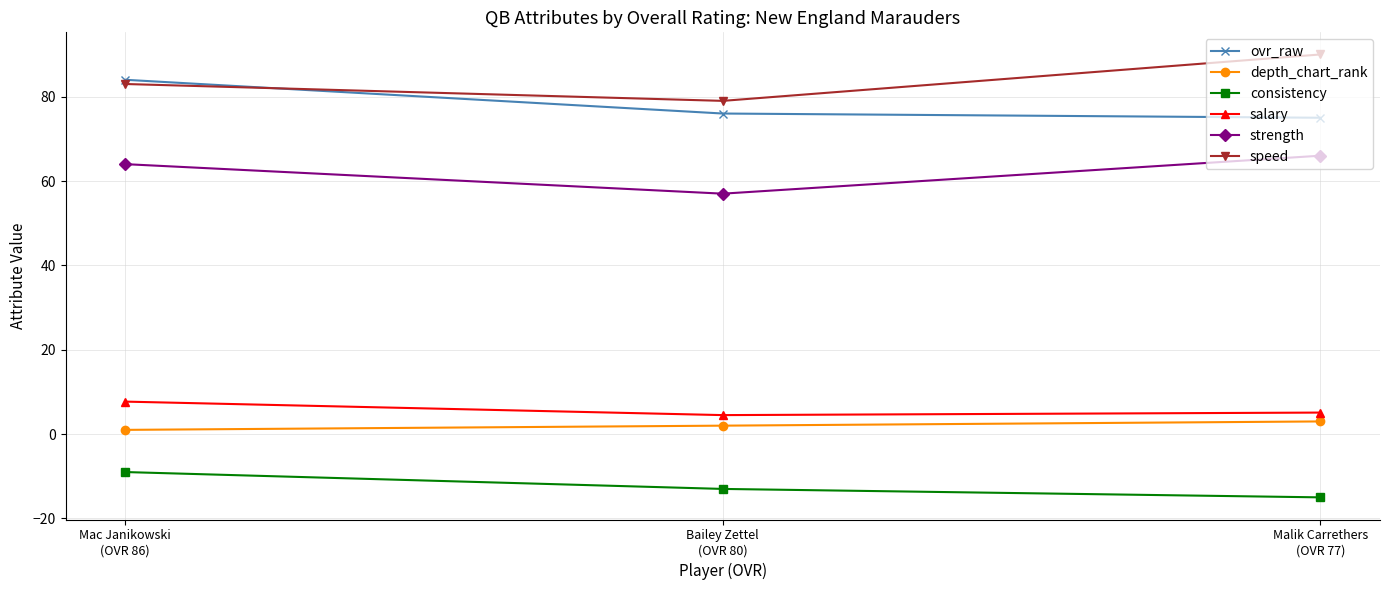

What is the spread (max minus min) of values at Bailey Zettel
(OVR 80)?

92.0